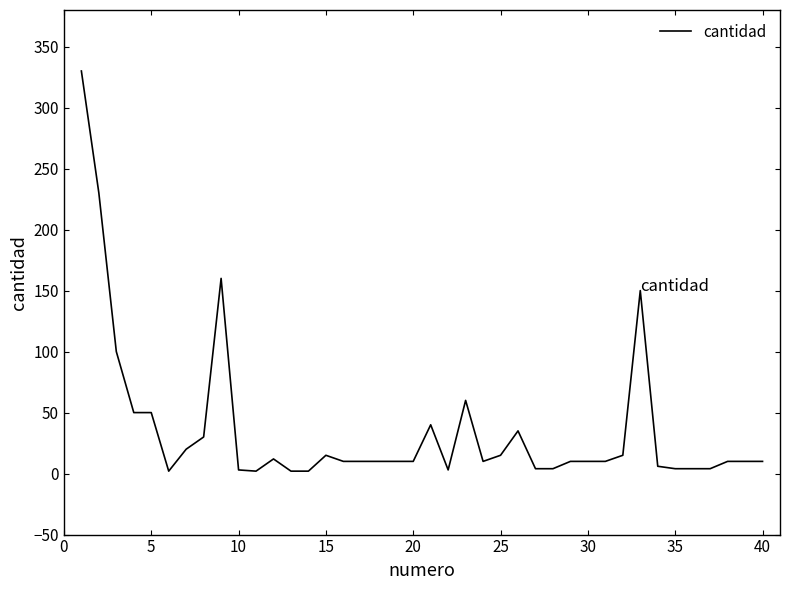

What is the greatest value displayed?

330